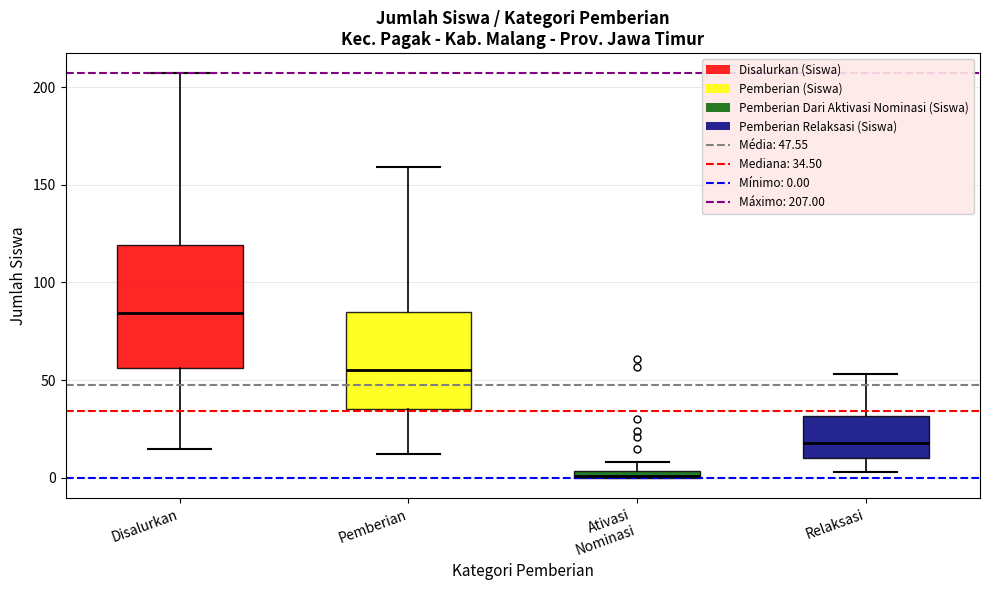

Where is the upper edge of the box for Ativasi Nominasi on the y-axis? The values are not printed on the chart, so give them approximately, as read against the axis.

5